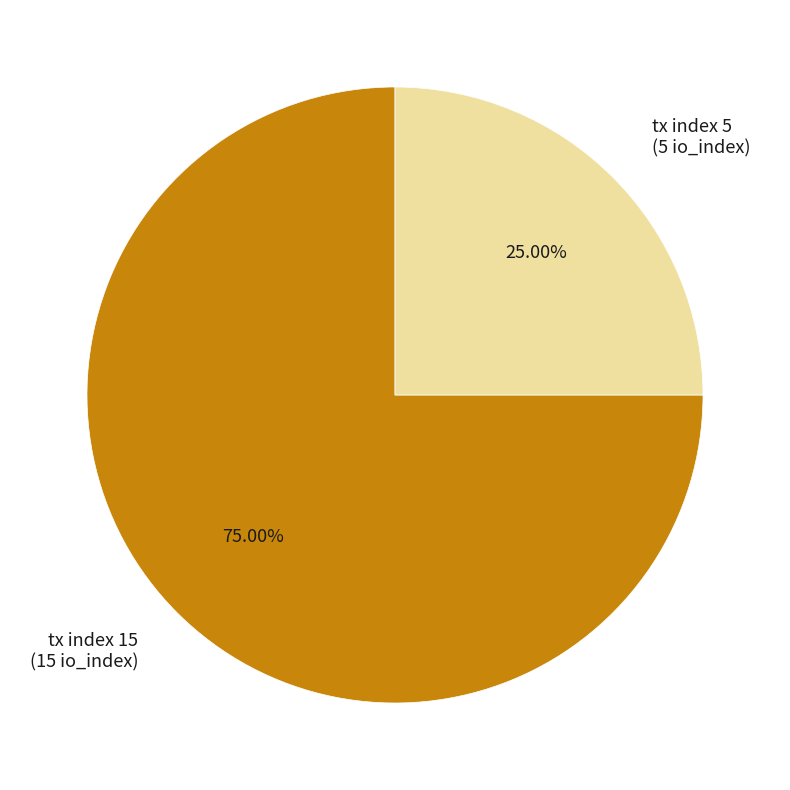

What is the majority slice?

tx index 15